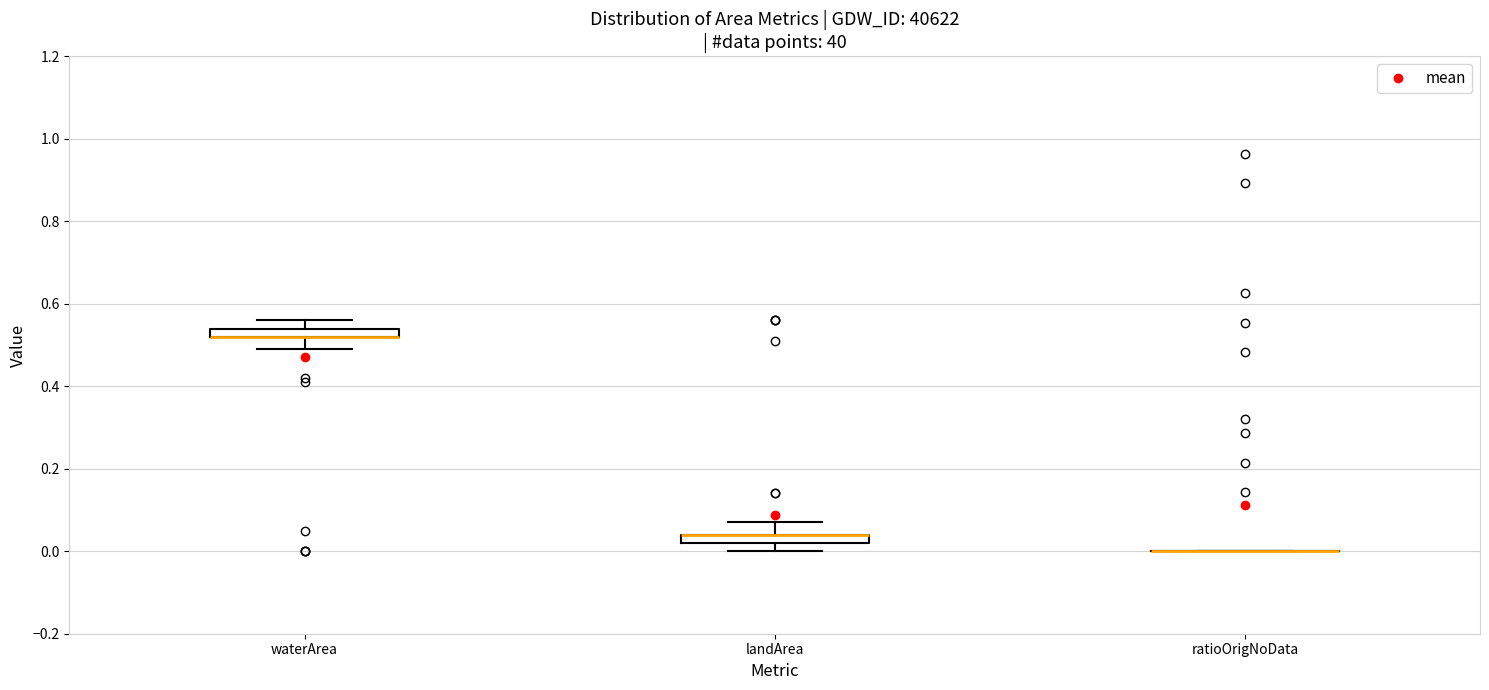

Where is the upper edge of the box for landArea on the y-axis? The values are not printed on the chart, so give them approximately, as read against the axis.

0.04